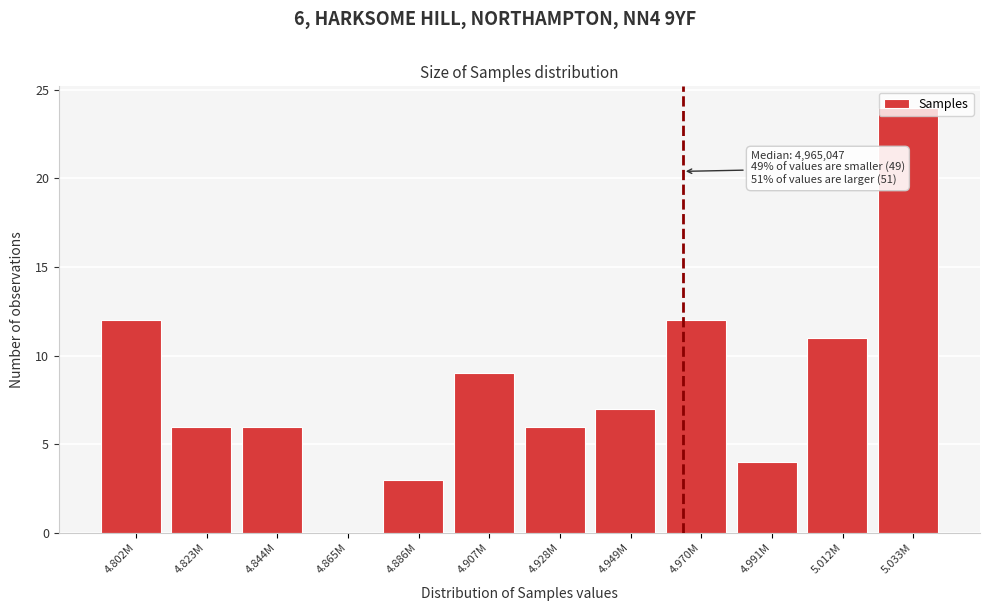

What is the sum of all values?

100